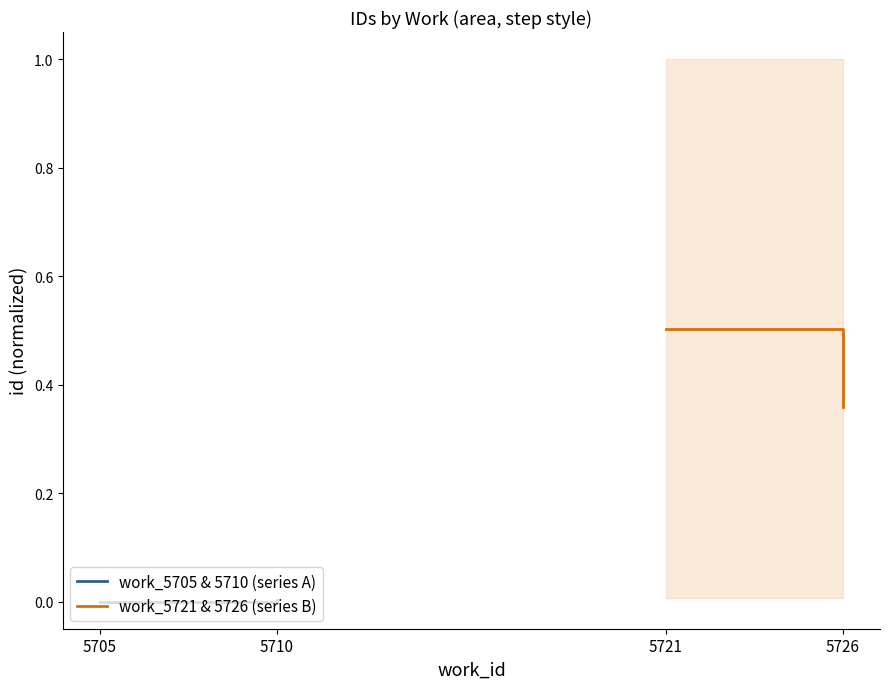

Reading right to left, extract all data points from this chart.

work_5705 & 5710 (series A): 0.0	0.0	0.0
work_5721 & 5726 (series B): 0.4	0.5	0.5